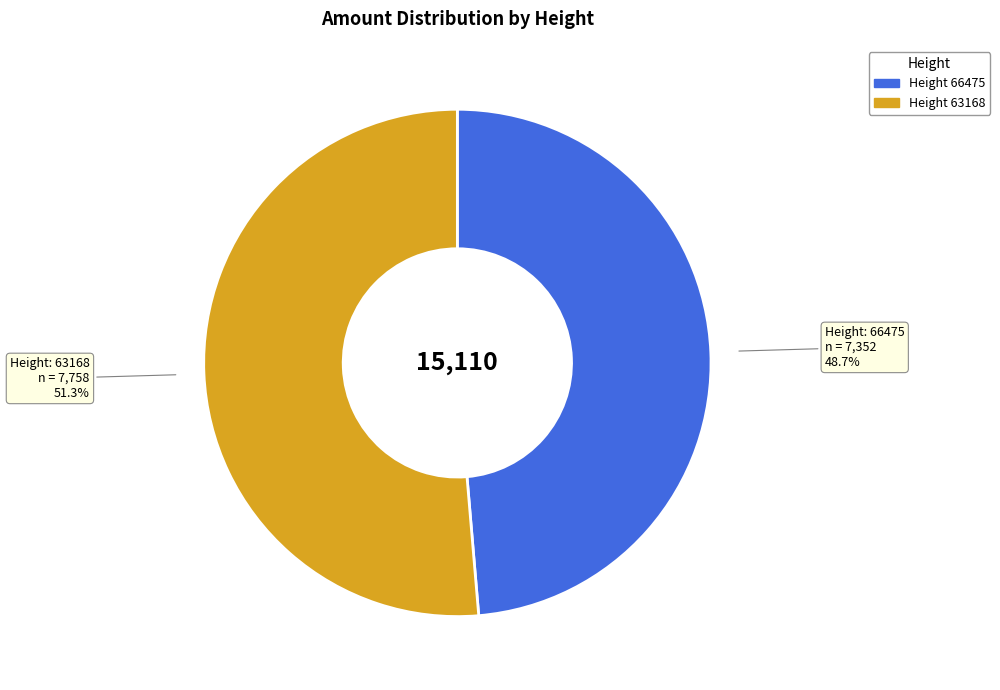

Is there a majority slice in this chart?

Yes